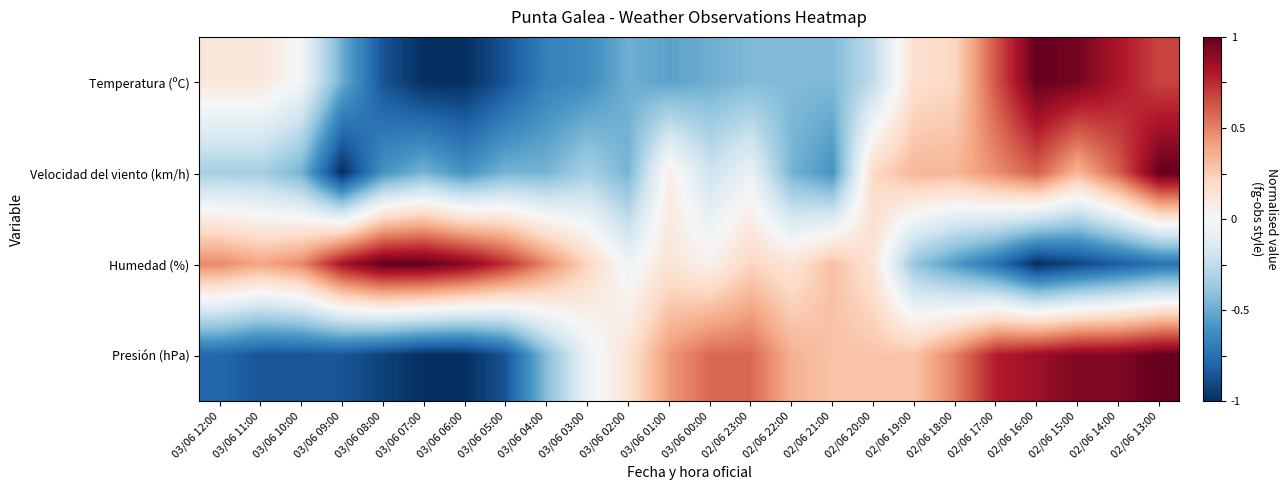

Reading right to left, extract all data points from this chart.

Temperatura (ºC): 02/06 13:00=0.7	02/06 14:00=0.8	02/06 15:00=1.0	02/06 16:00=1.0	02/06 17:00=0.6	02/06 18:00=0.2	02/06 19:00=0.2	02/06 20:00=-0.3	02/06 21:00=-0.4	02/06 22:00=-0.4	02/06 23:00=-0.4	03/06 00:00=-0.5	03/06 01:00=-0.5	03/06 02:00=-0.5	03/06 03:00=-0.6	03/06 04:00=-0.7	03/06 05:00=-0.9	03/06 06:00=-1.0	03/06 07:00=-1.0	03/06 08:00=-0.9	03/06 09:00=-0.5	03/06 10:00=-0.0	03/06 11:00=0.1	03/06 12:00=0.1
Velocidad del viento (km/h): 02/06 13:00=1.0	02/06 14:00=0.6	02/06 15:00=0.3	02/06 16:00=0.6	02/06 17:00=0.5	02/06 18:00=0.3	02/06 19:00=0.3	02/06 20:00=0.2	02/06 21:00=-0.6	02/06 22:00=-0.5	02/06 23:00=-0.1	03/06 00:00=-0.2	03/06 01:00=0.1	03/06 02:00=-0.5	03/06 03:00=-0.3	03/06 04:00=-0.5	03/06 05:00=-0.5	03/06 06:00=-0.6	03/06 07:00=-0.5	03/06 08:00=-0.6	03/06 09:00=-1.0	03/06 10:00=-0.5	03/06 11:00=-0.3	03/06 12:00=-0.3
Humedad (%): 02/06 13:00=-0.7	02/06 14:00=-0.8	02/06 15:00=-0.9	02/06 16:00=-1.0	02/06 17:00=-0.7	02/06 18:00=-0.6	02/06 19:00=-0.4	02/06 20:00=0.1	02/06 21:00=0.3	02/06 22:00=0.1	02/06 23:00=0.2	03/06 00:00=0.0	03/06 01:00=0.1	03/06 02:00=-0.0	03/06 03:00=0.2	03/06 04:00=0.5	03/06 05:00=0.7	03/06 06:00=0.9	03/06 07:00=1.0	03/06 08:00=1.0	03/06 09:00=0.8	03/06 10:00=0.5	03/06 11:00=0.4	03/06 12:00=0.5
Presión (hPa): 02/06 13:00=1.0	02/06 14:00=0.9	02/06 15:00=0.9	02/06 16:00=0.9	02/06 17:00=0.8	02/06 18:00=0.5	02/06 19:00=0.3	02/06 20:00=0.3	02/06 21:00=0.3	02/06 22:00=0.4	02/06 23:00=0.6	03/06 00:00=0.6	03/06 01:00=0.4	03/06 02:00=0.1	03/06 03:00=-0.1	03/06 04:00=-0.4	03/06 05:00=-0.9	03/06 06:00=-1.0	03/06 07:00=-1.0	03/06 08:00=-0.9	03/06 09:00=-0.9	03/06 10:00=-0.9	03/06 11:00=-0.9	03/06 12:00=-0.8